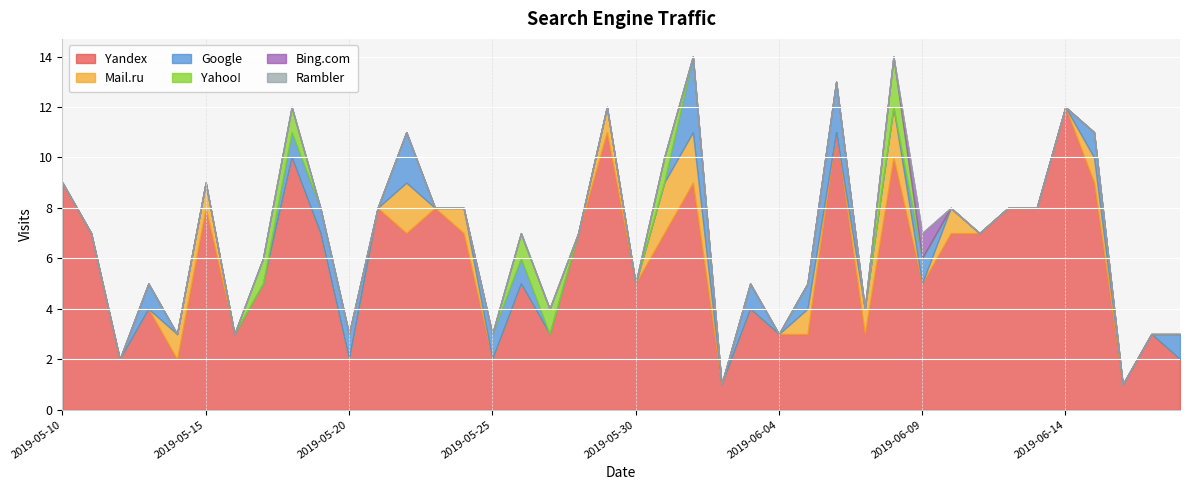

Reading left to right, transcribe all the data shown in this chart.

Yandex: 2019-05-10=9	2019-05-11=7	2019-05-12=2	2019-05-13=4	2019-05-14=2	2019-05-15=8	2019-05-16=3	2019-05-17=5	2019-05-18=10	2019-05-19=7	2019-05-20=2	2019-05-21=8	2019-05-22=7	2019-05-23=8	2019-05-24=7	2019-05-25=2	2019-05-26=5	2019-05-27=3	2019-05-28=7	2019-05-29=11	2019-05-30=5	2019-05-31=7	2019-06-01=9	2019-06-02=1	2019-06-03=4	2019-06-04=3	2019-06-05=3	2019-06-06=11	2019-06-07=3	2019-06-08=10	2019-06-09=5	2019-06-10=7	2019-06-11=7	2019-06-12=8	2019-06-13=8	2019-06-14=12	2019-06-15=9	2019-06-16=1	2019-06-17=3	2019-06-18=2
Mail.ru: 2019-05-10=0	2019-05-11=0	2019-05-12=0	2019-05-13=0	2019-05-14=1	2019-05-15=1	2019-05-16=0	2019-05-17=0	2019-05-18=0	2019-05-19=0	2019-05-20=0	2019-05-21=0	2019-05-22=2	2019-05-23=0	2019-05-24=1	2019-05-25=0	2019-05-26=0	2019-05-27=0	2019-05-28=0	2019-05-29=1	2019-05-30=0	2019-05-31=2	2019-06-01=2	2019-06-02=0	2019-06-03=0	2019-06-04=0	2019-06-05=1	2019-06-06=0	2019-06-07=1	2019-06-08=2	2019-06-09=0	2019-06-10=1	2019-06-11=0	2019-06-12=0	2019-06-13=0	2019-06-14=0	2019-06-15=1	2019-06-16=0	2019-06-17=0	2019-06-18=0
Google: 2019-05-10=0	2019-05-11=0	2019-05-12=0	2019-05-13=1	2019-05-14=0	2019-05-15=0	2019-05-16=0	2019-05-17=0	2019-05-18=1	2019-05-19=1	2019-05-20=1	2019-05-21=0	2019-05-22=2	2019-05-23=0	2019-05-24=0	2019-05-25=1	2019-05-26=1	2019-05-27=0	2019-05-28=0	2019-05-29=0	2019-05-30=0	2019-05-31=0	2019-06-01=3	2019-06-02=0	2019-06-03=1	2019-06-04=0	2019-06-05=1	2019-06-06=2	2019-06-07=0	2019-06-08=0	2019-06-09=1	2019-06-10=0	2019-06-11=0	2019-06-12=0	2019-06-13=0	2019-06-14=0	2019-06-15=1	2019-06-16=0	2019-06-17=0	2019-06-18=1
Yahoo!: 2019-05-10=0	2019-05-11=0	2019-05-12=0	2019-05-13=0	2019-05-14=0	2019-05-15=0	2019-05-16=0	2019-05-17=1	2019-05-18=1	2019-05-19=0	2019-05-20=0	2019-05-21=0	2019-05-22=0	2019-05-23=0	2019-05-24=0	2019-05-25=0	2019-05-26=1	2019-05-27=1	2019-05-28=0	2019-05-29=0	2019-05-30=0	2019-05-31=1	2019-06-01=0	2019-06-02=0	2019-06-03=0	2019-06-04=0	2019-06-05=0	2019-06-06=0	2019-06-07=0	2019-06-08=2	2019-06-09=0	2019-06-10=0	2019-06-11=0	2019-06-12=0	2019-06-13=0	2019-06-14=0	2019-06-15=0	2019-06-16=0	2019-06-17=0	2019-06-18=0
Bing.com: 2019-05-10=0	2019-05-11=0	2019-05-12=0	2019-05-13=0	2019-05-14=0	2019-05-15=0	2019-05-16=0	2019-05-17=0	2019-05-18=0	2019-05-19=0	2019-05-20=0	2019-05-21=0	2019-05-22=0	2019-05-23=0	2019-05-24=0	2019-05-25=0	2019-05-26=0	2019-05-27=0	2019-05-28=0	2019-05-29=0	2019-05-30=0	2019-05-31=0	2019-06-01=0	2019-06-02=0	2019-06-03=0	2019-06-04=0	2019-06-05=0	2019-06-06=0	2019-06-07=0	2019-06-08=0	2019-06-09=1	2019-06-10=0	2019-06-11=0	2019-06-12=0	2019-06-13=0	2019-06-14=0	2019-06-15=0	2019-06-16=0	2019-06-17=0	2019-06-18=0
Rambler: 2019-05-10=0	2019-05-11=0	2019-05-12=0	2019-05-13=0	2019-05-14=0	2019-05-15=0	2019-05-16=0	2019-05-17=0	2019-05-18=0	2019-05-19=0	2019-05-20=0	2019-05-21=0	2019-05-22=0	2019-05-23=0	2019-05-24=0	2019-05-25=0	2019-05-26=0	2019-05-27=0	2019-05-28=0	2019-05-29=0	2019-05-30=0	2019-05-31=0	2019-06-01=0	2019-06-02=0	2019-06-03=0	2019-06-04=0	2019-06-05=0	2019-06-06=0	2019-06-07=0	2019-06-08=0	2019-06-09=0	2019-06-10=0	2019-06-11=0	2019-06-12=0	2019-06-13=0	2019-06-14=0	2019-06-15=0	2019-06-16=0	2019-06-17=0	2019-06-18=0